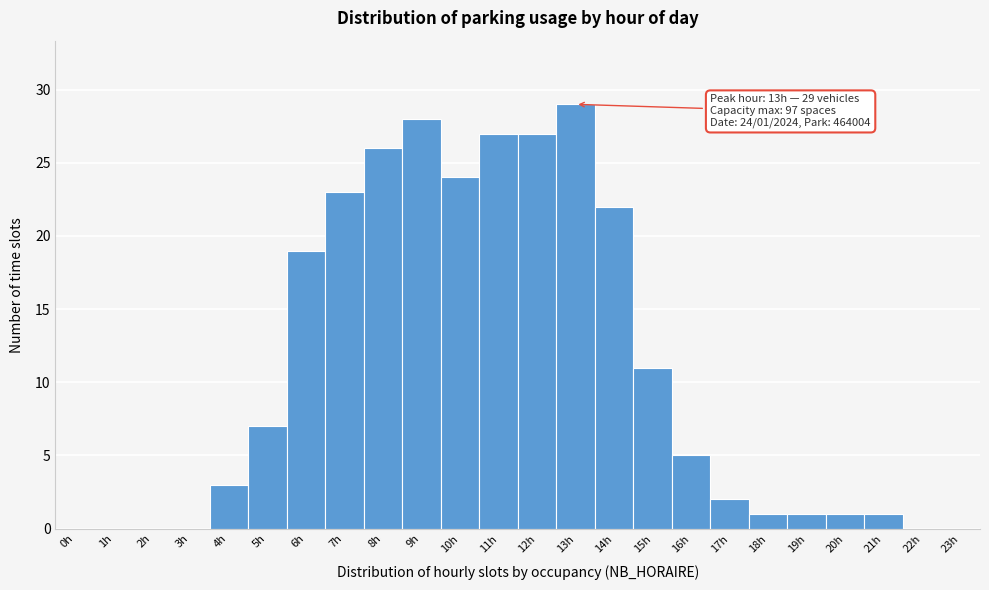

Reading left to right, transcribe all the data shown in this chart.

0h=0	1h=0	2h=0	3h=0	4h=3	5h=7	6h=19	7h=23	8h=26	9h=28	10h=24	11h=27	12h=27	13h=29	14h=22	15h=11	16h=5	17h=2	18h=1	19h=1	20h=1	21h=1	22h=0	23h=0